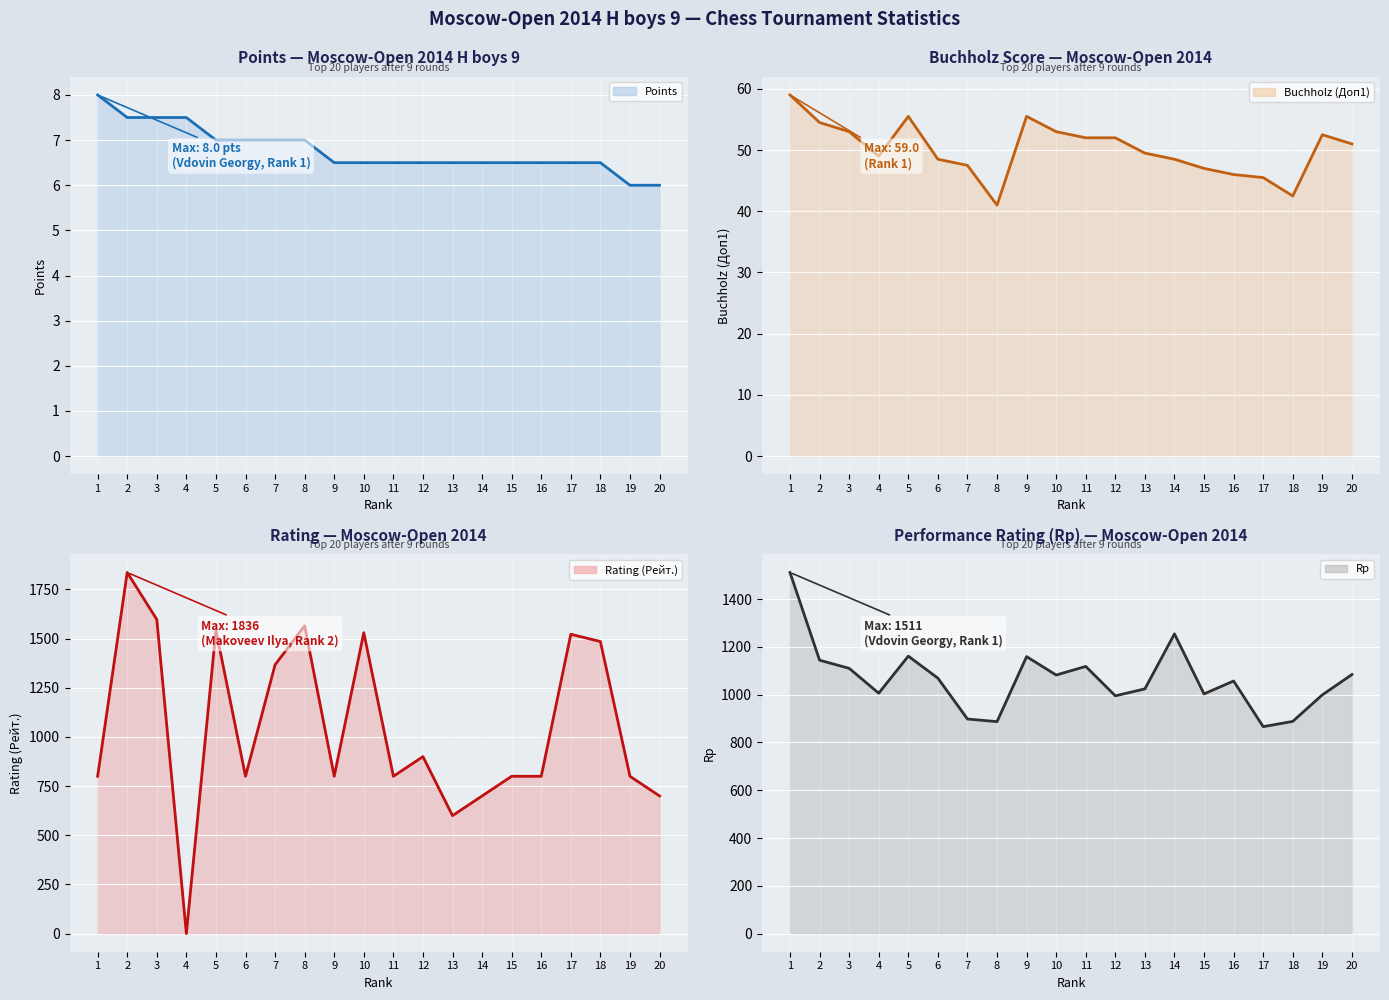

After their last crossing, which series has the higher values: Rp (line) or Rating (Рейт.) (line)?

Rp (line)